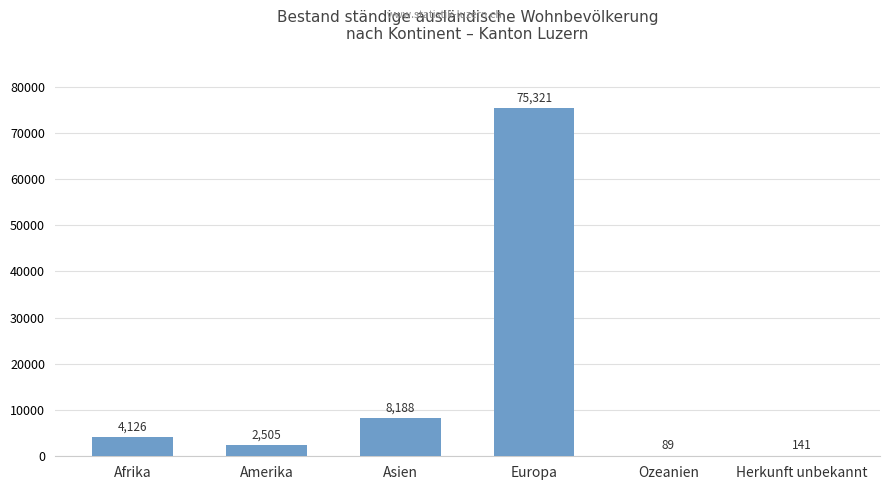

The chart shows a value of 2505 at Amerika. True or false?

True